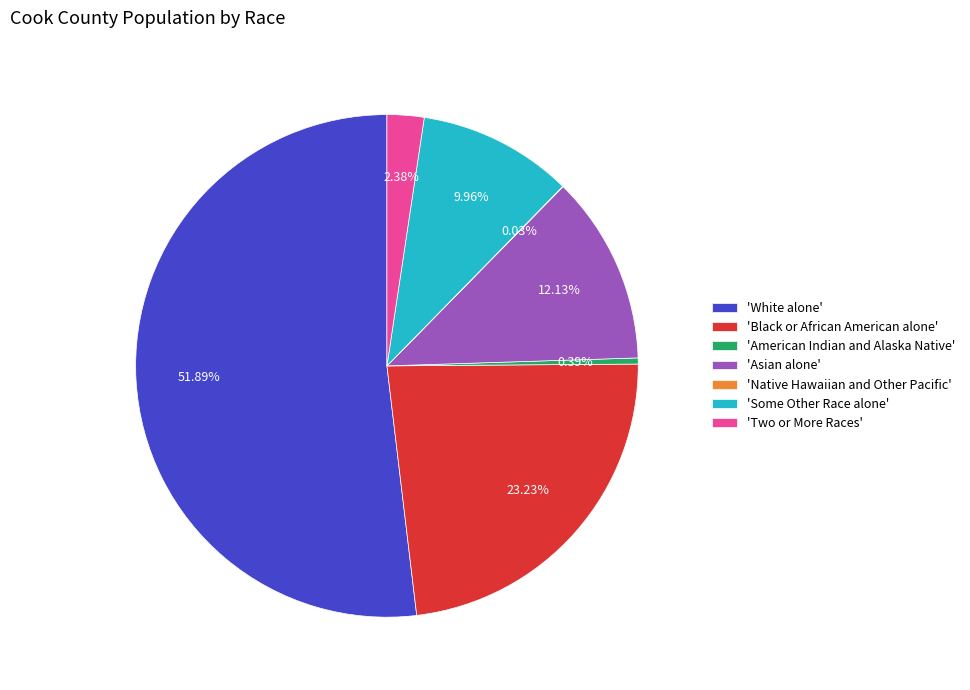

What is the ratio of the value at 'White alone' to the value at 'Two or More Races'?

21.8